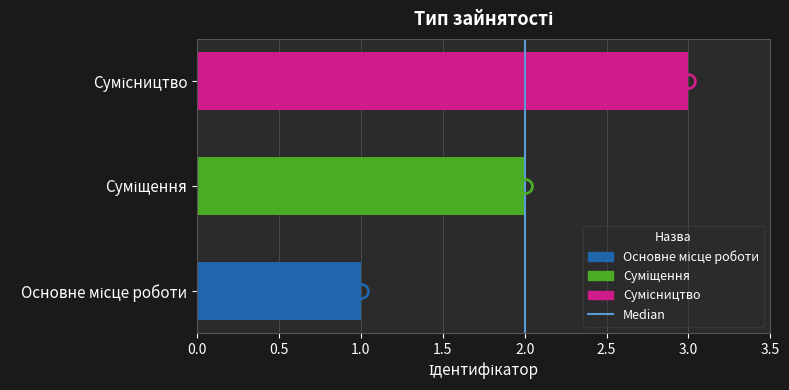

What is the greatest value displayed?

3